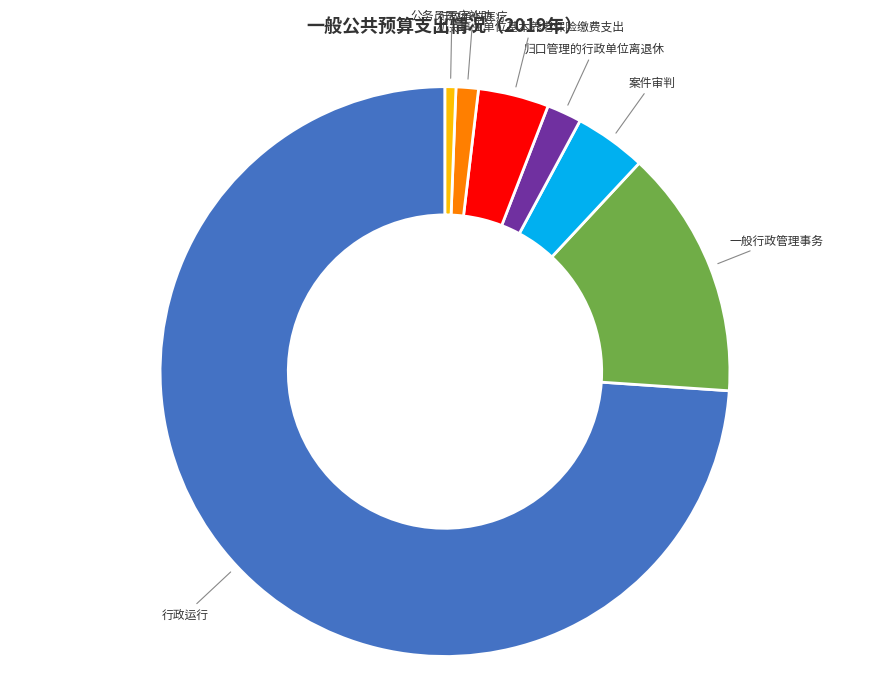

Is there any slice that represents more than half of the pie?

Yes